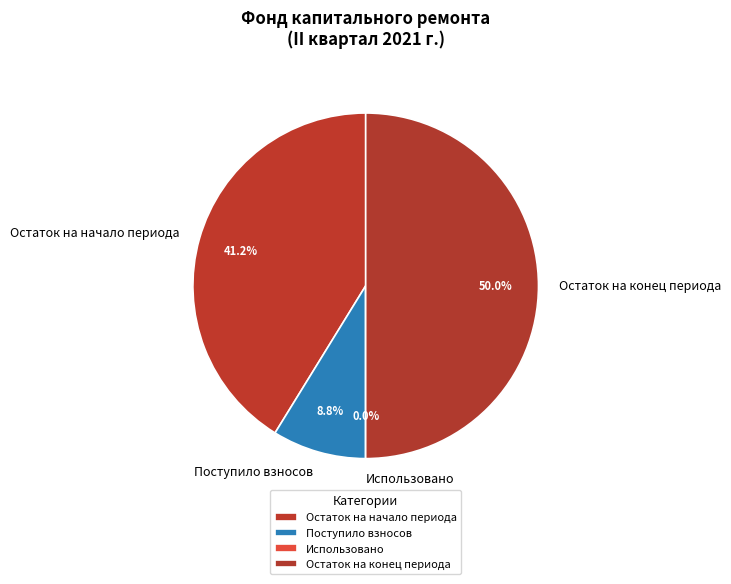

Does Остаток на начало периода represent more than half of the total?

No